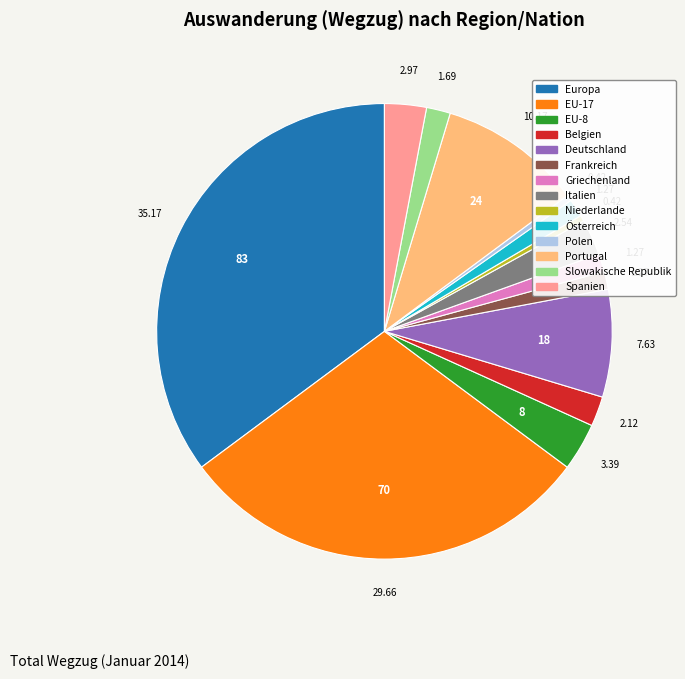

Does any single category account for the majority?

No